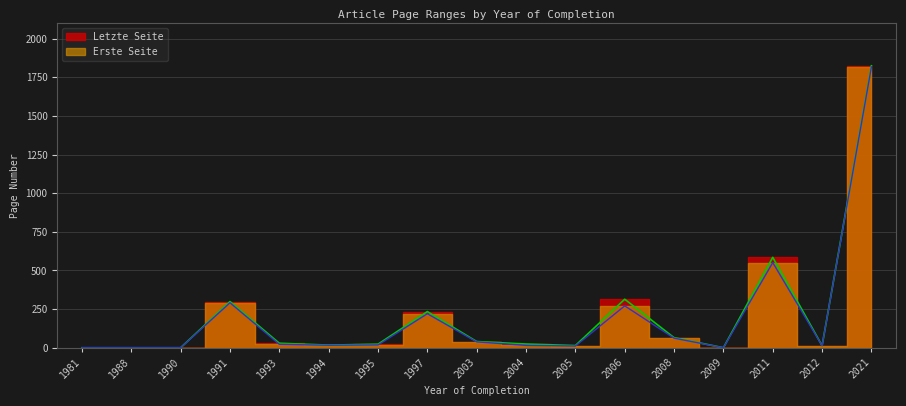

Reading left to right, list all the values displayed in this chart.

Erste Seite: 1981=0	1988=0	1990=0	1991=291	1993=22	1994=16	1995=18	1997=220	2003=38	2004=15	2005=11	2006=271	2008=62	2009=0	2011=551	2012=13	2021=1818
Letzte Seite: 1981=0	1988=0	1990=0	1991=299	1993=29	1994=17	1995=23	1997=234	2003=40	2004=24	2005=14	2006=314	2008=65	2009=0	2011=585	2012=13	2021=1825